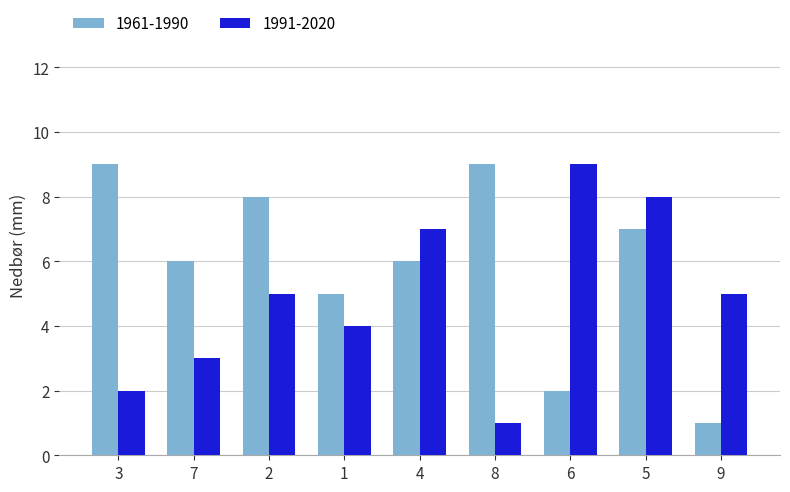

What is the difference between the second highest and second lowest values in the 1991-2020 series?

6